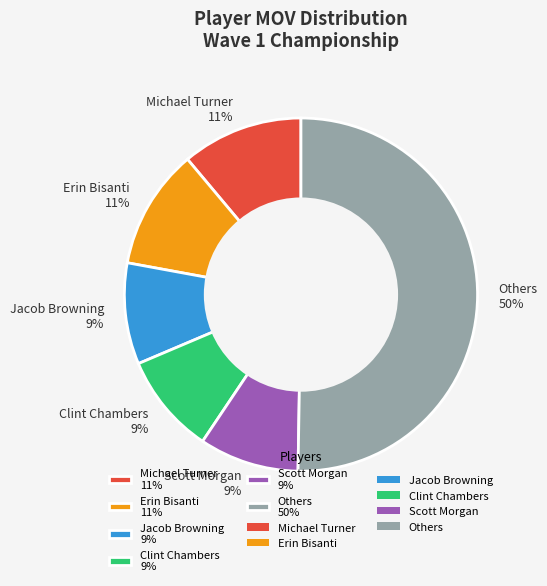

How many slices are in this pie chart?

6